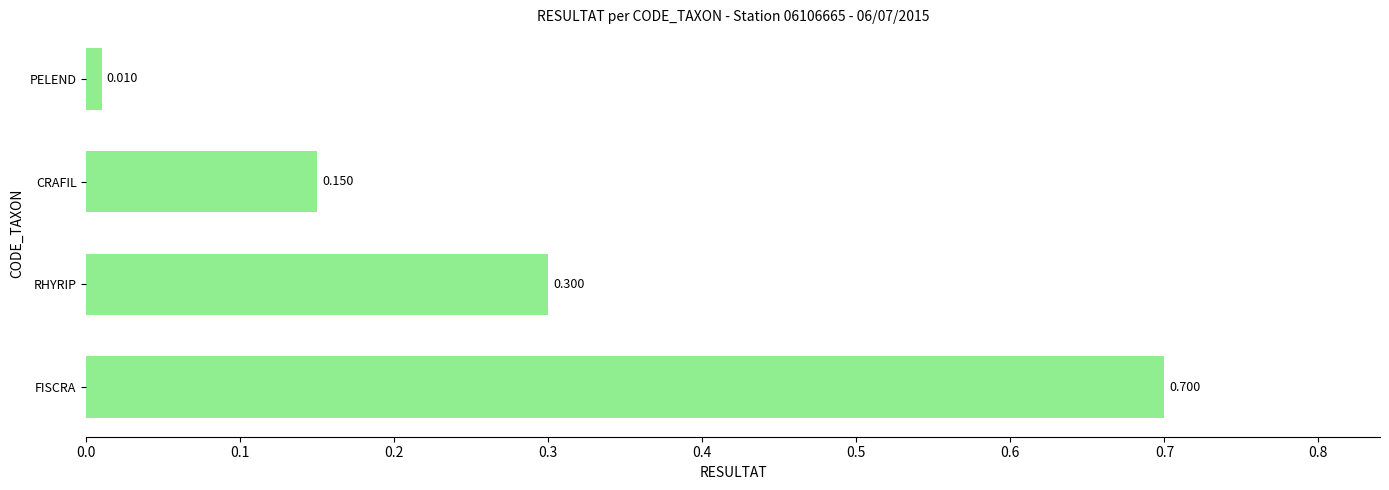

At which label is the value closest to 0?

PELEND